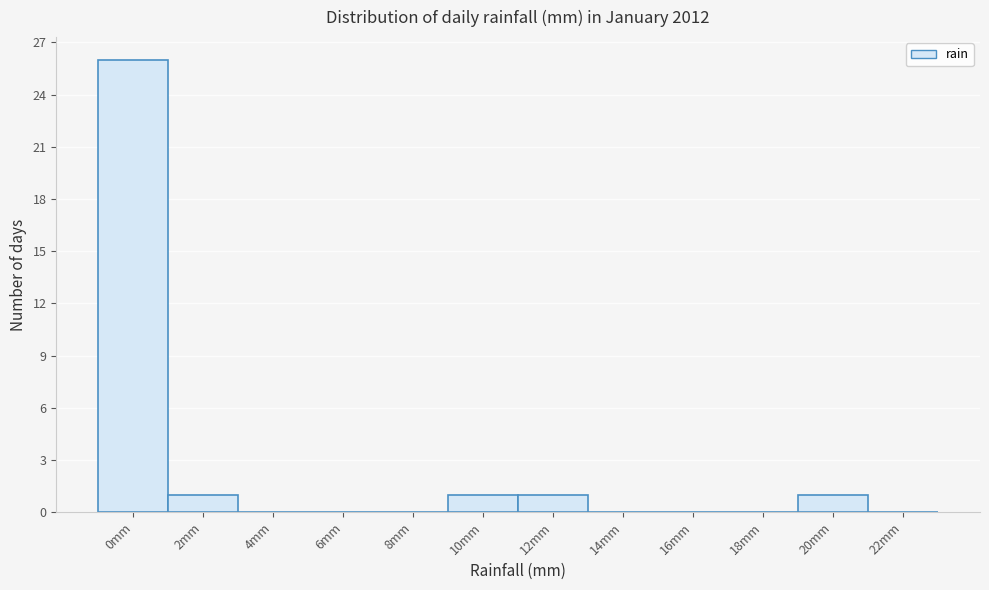

Reading right to left, extract all data points from this chart.

22mm=0	20mm=1	18mm=0	16mm=0	14mm=0	12mm=1	10mm=1	8mm=0	6mm=0	4mm=0	2mm=1	0mm=26